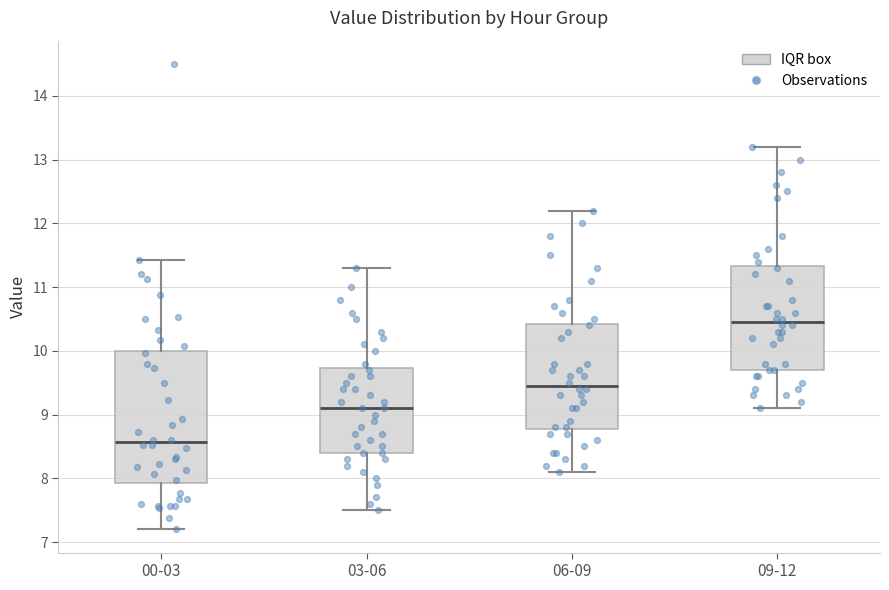

Where is the upper edge of the box for 03-06 on the y-axis? The values are not printed on the chart, so give them approximately, as read against the axis.

9.7